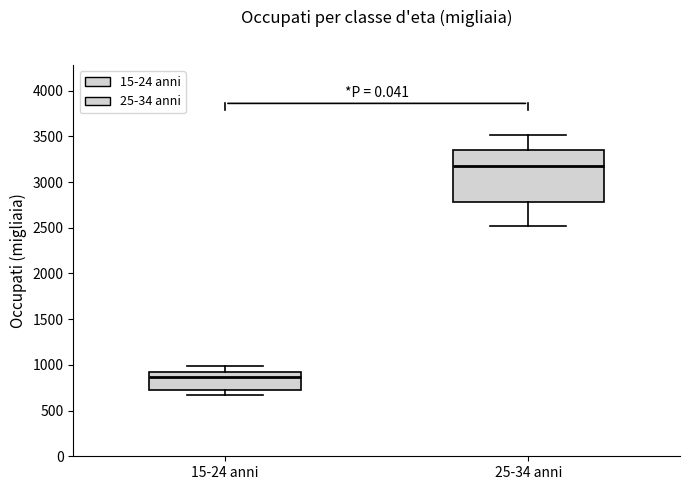

Which box's median line is the lowest?

15-24 anni